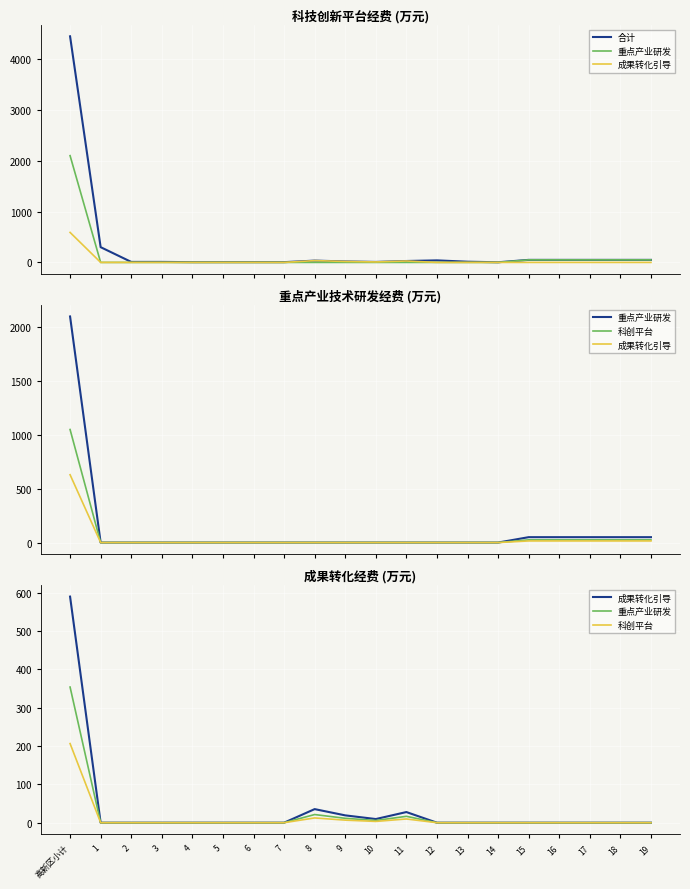

How many categories are shown in the chart?

20